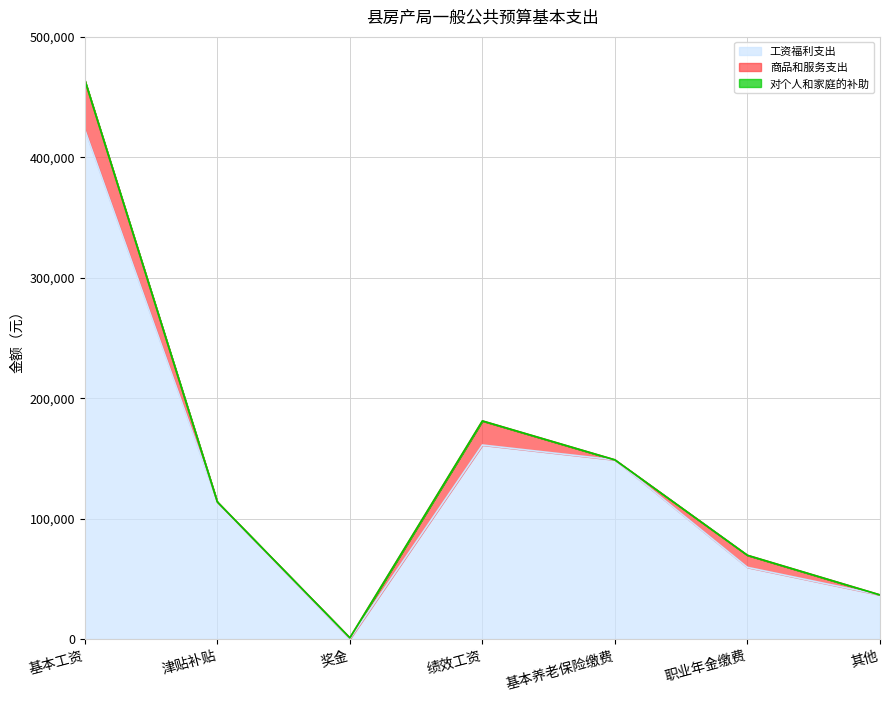

At which category does the chart reach its minimum across all series?

奖金